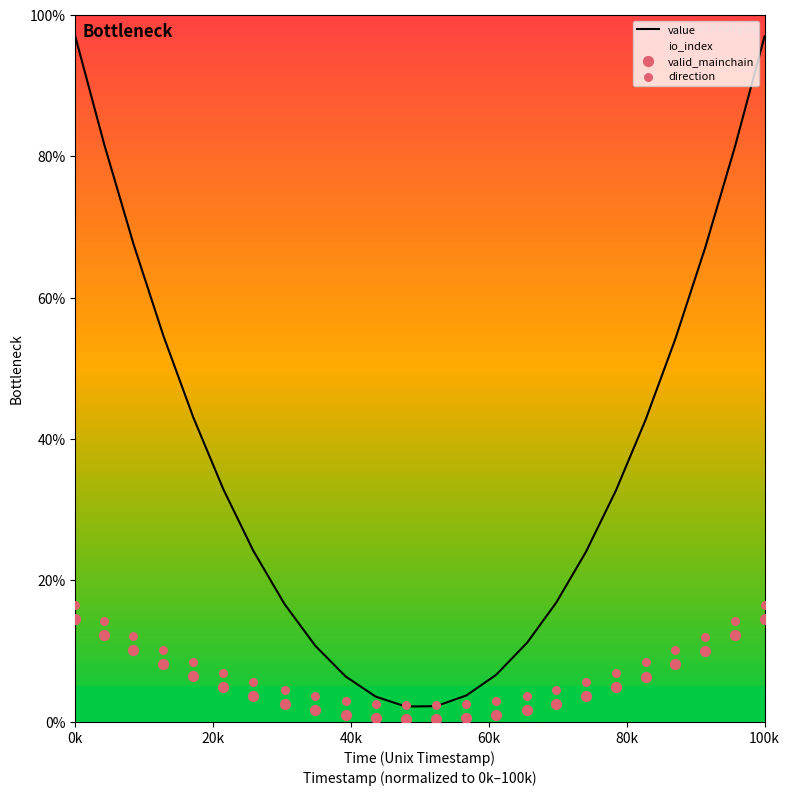

What are all the series names shown in the legend?

value, io_index, valid_mainchain, direction